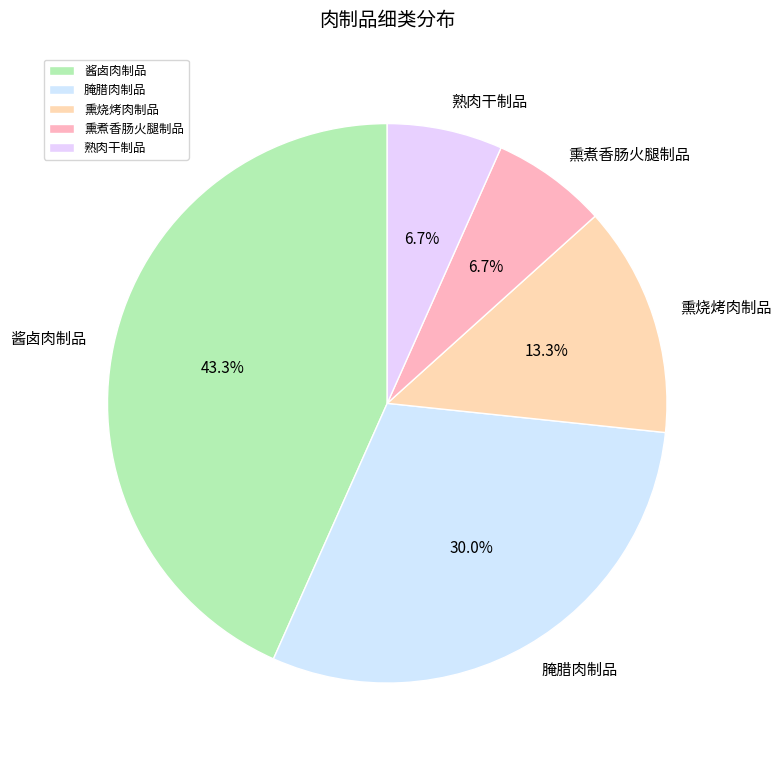

Is 腌腊肉制品 the majority of the pie?

No